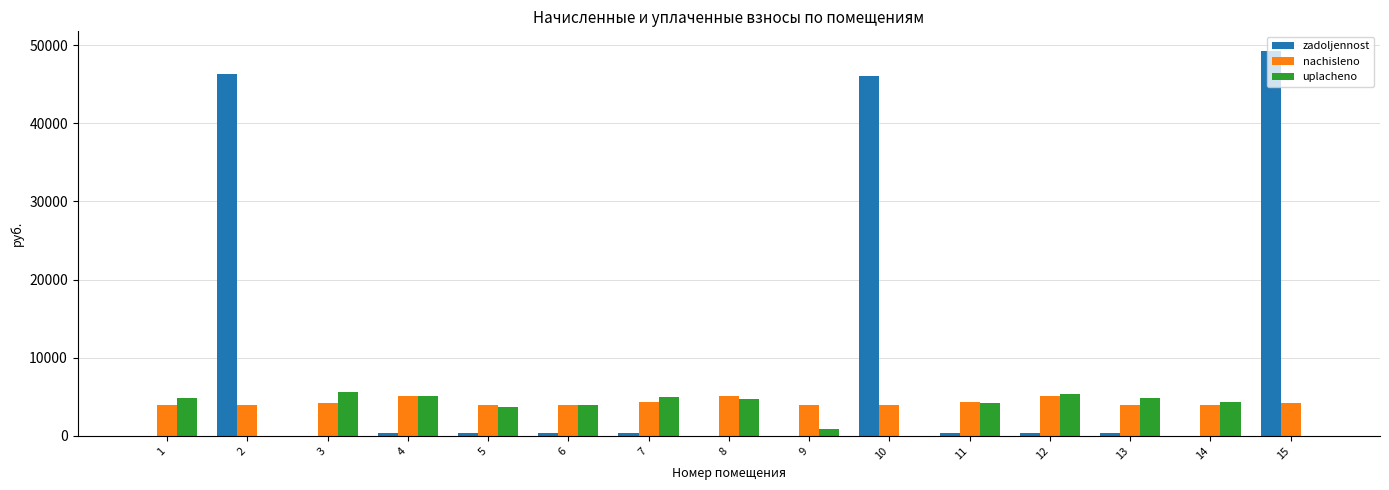

True or false: zadoljennost has a value of -29490.5 at 9.

False